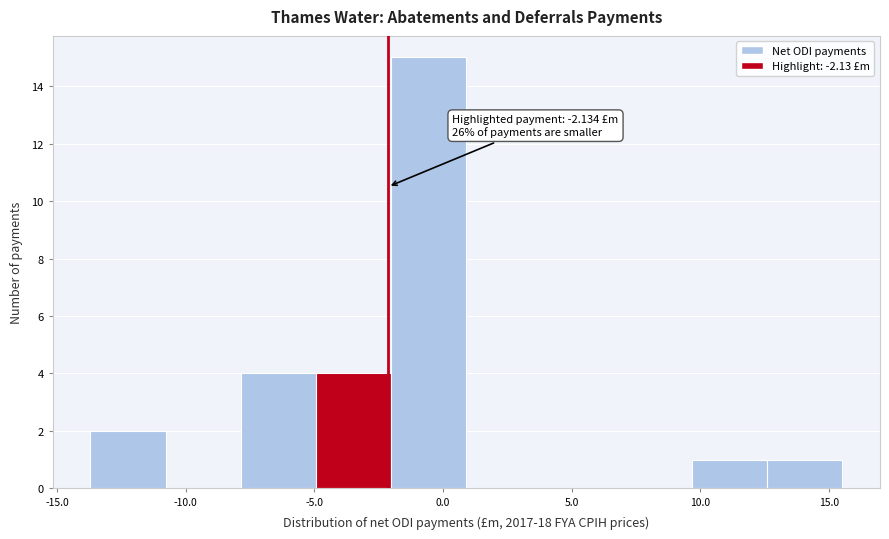

Over which range of the x-axis is the bar tallest?

-2.0 to 1.0